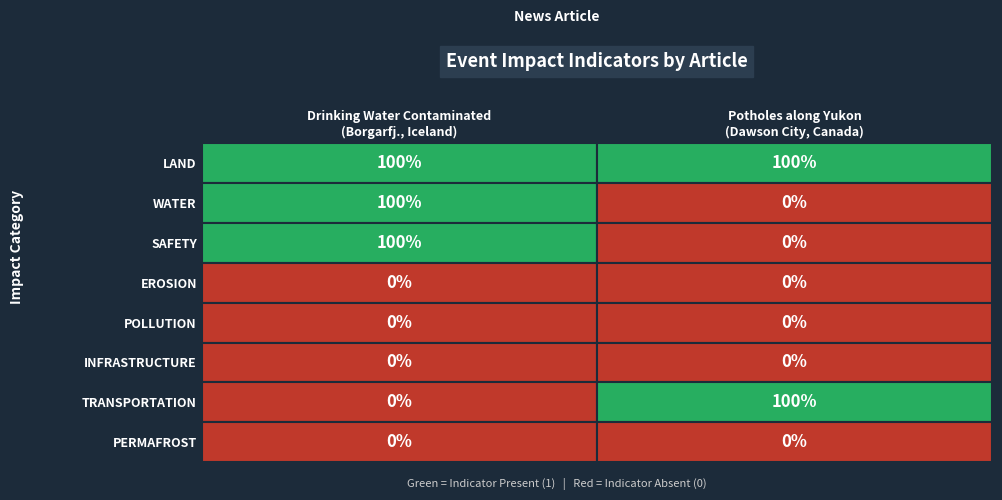

Which series changed the most between LAND and WATER?

WATER